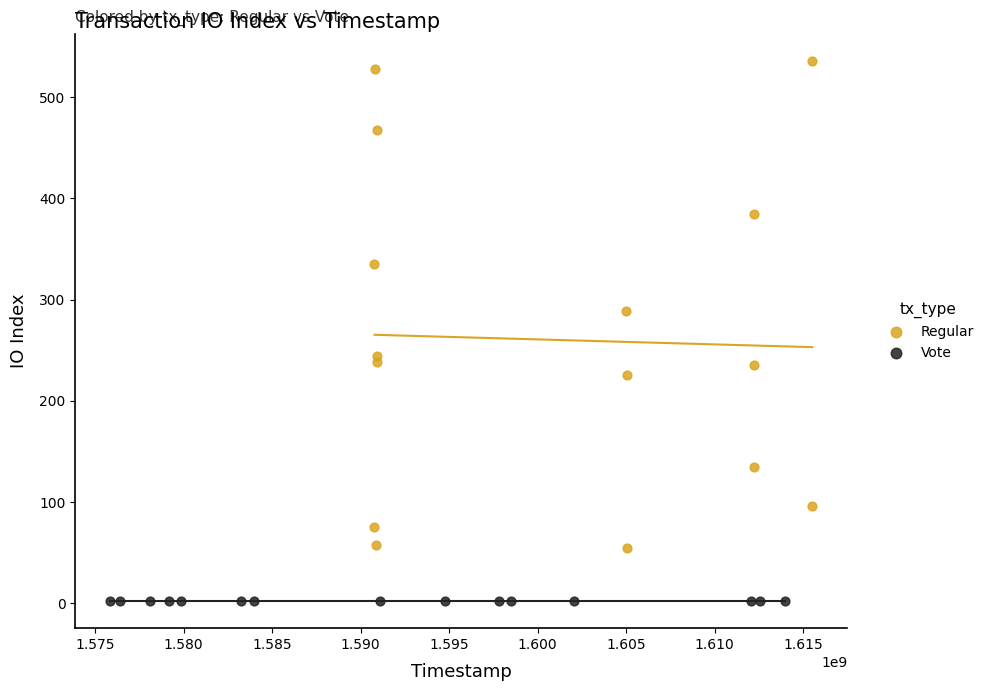

Which series contains the highest Y value?

Regular